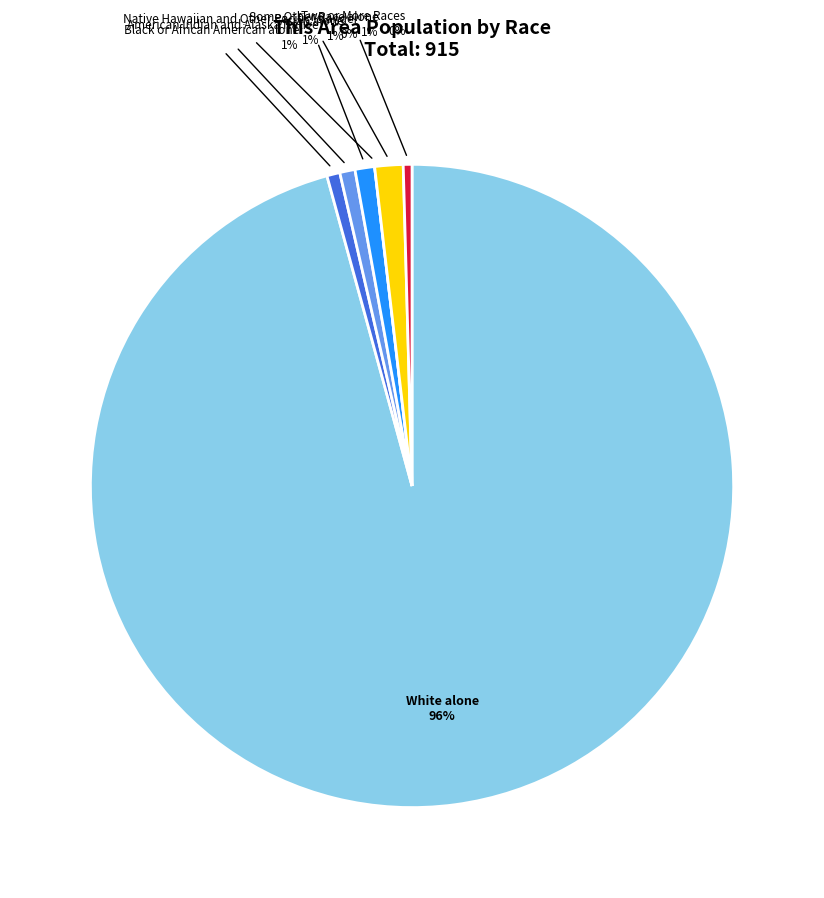

To the nearest percent, what is the combined percentage of Some Other Race alone and Two or More Races?

2%